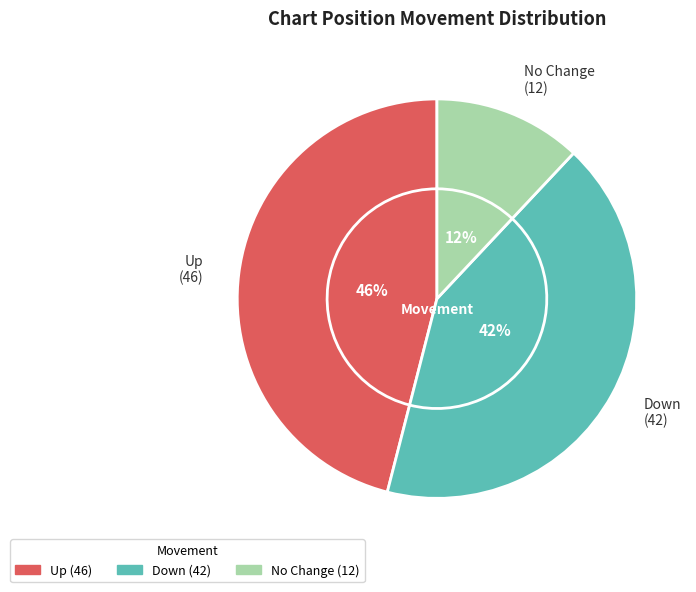

Does down account for over 50% of the chart?

No